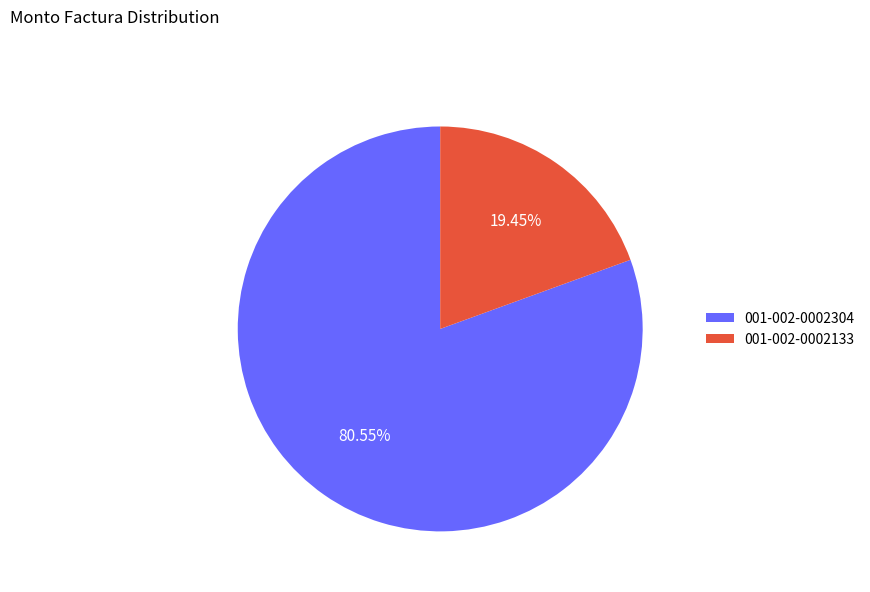

Combined, what portion of the pie is 001-002-0002133 and 001-002-0002304?

100.0%